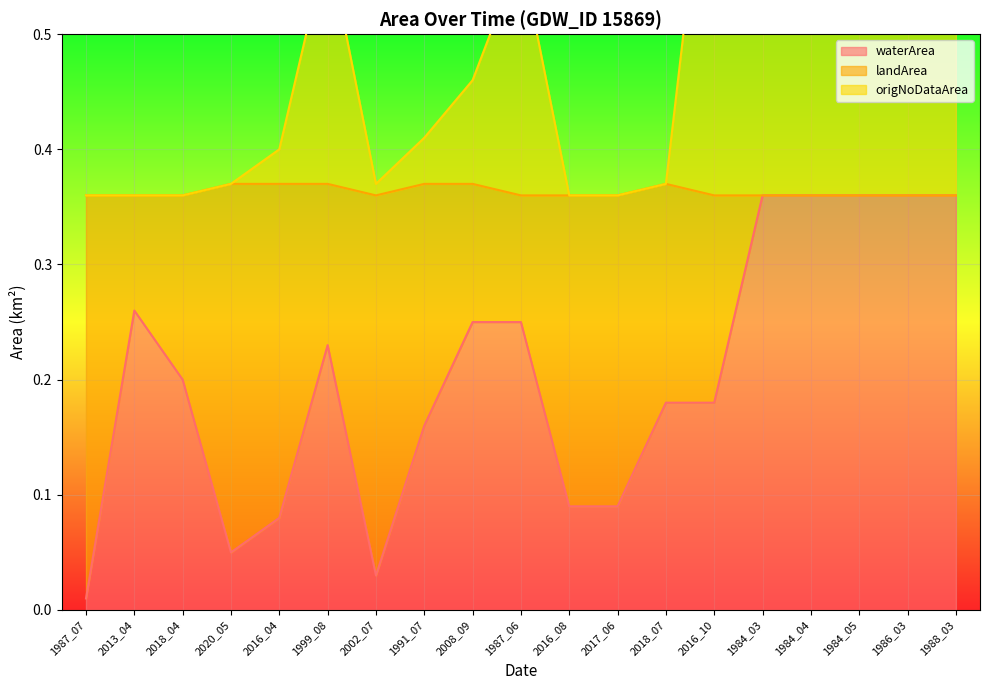

True or false: waterArea and origNoDataArea cross at least once.

False